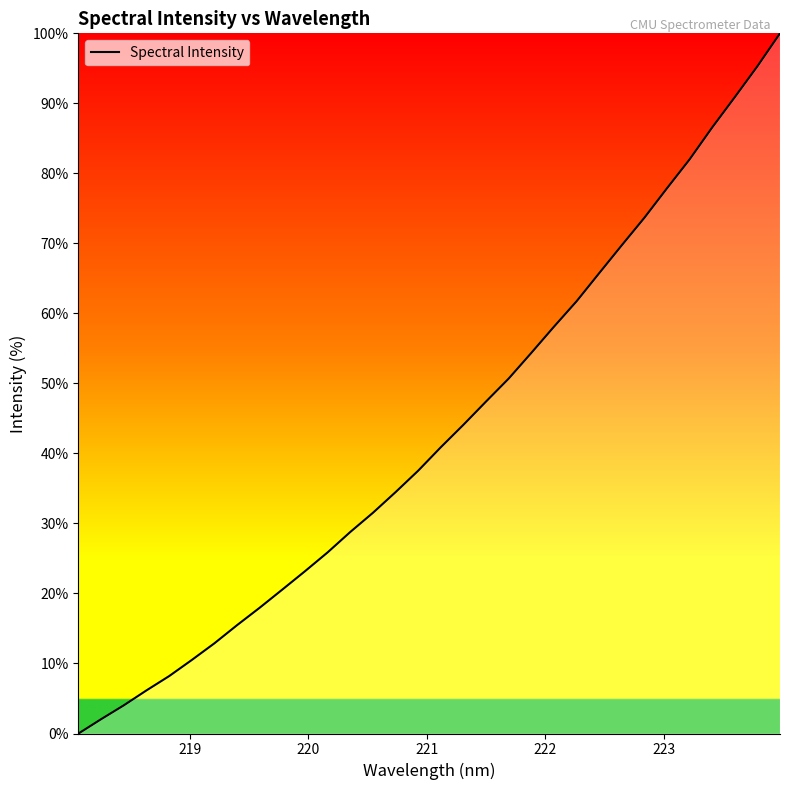

What is the maximum value shown in the chart?

100.0